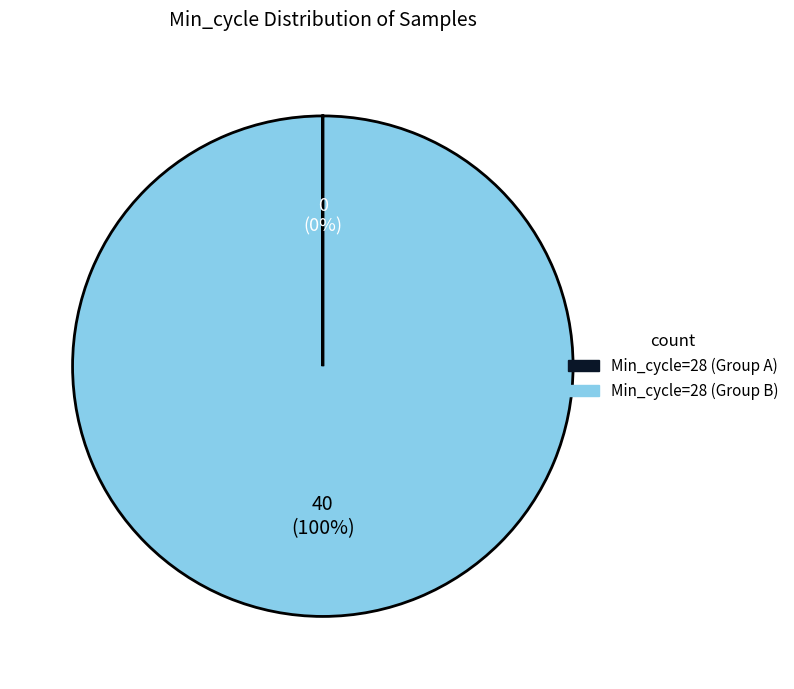

Does any single category account for the majority?

Yes